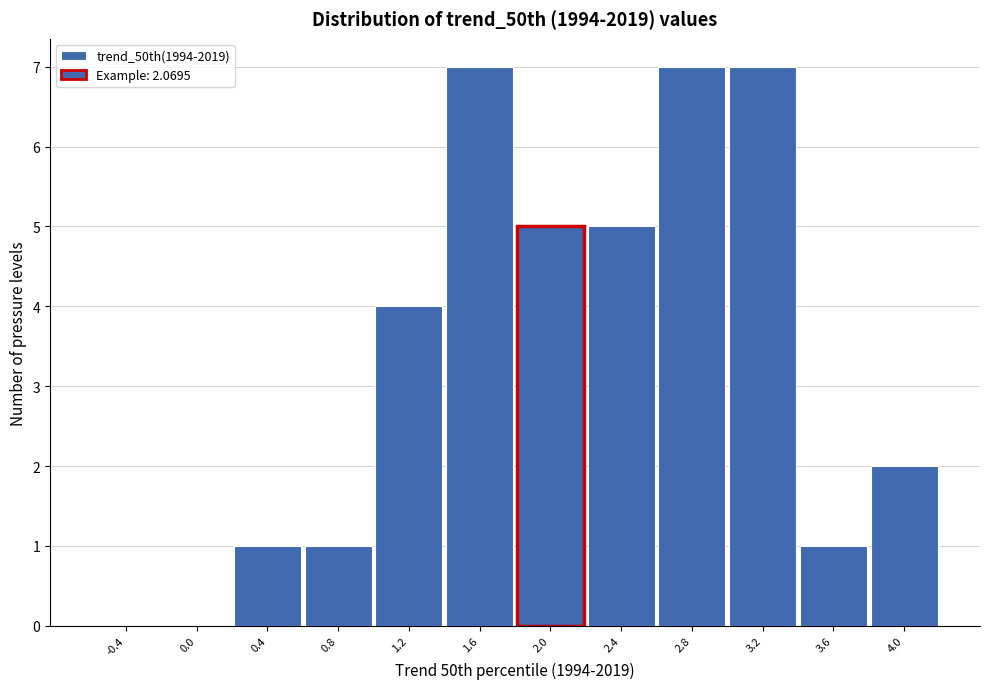

Reading left to right, transcribe this chart: for each bar, give the range it covers on the x-axis and its height. The values are not printed on the chart, so give them approximately, as read against the axis.

-0.6 to -0.2: 0
-0.2 to 0.2: 0
0.2 to 0.6: 1
0.6 to 1.0: 1
1.0 to 1.4: 4
1.4 to 1.8: 7
1.8 to 2.2: 5
2.2 to 2.6: 5
2.6 to 3.0: 7
3.0 to 3.4: 7
3.4 to 3.8: 1
3.8 to 4.2: 2